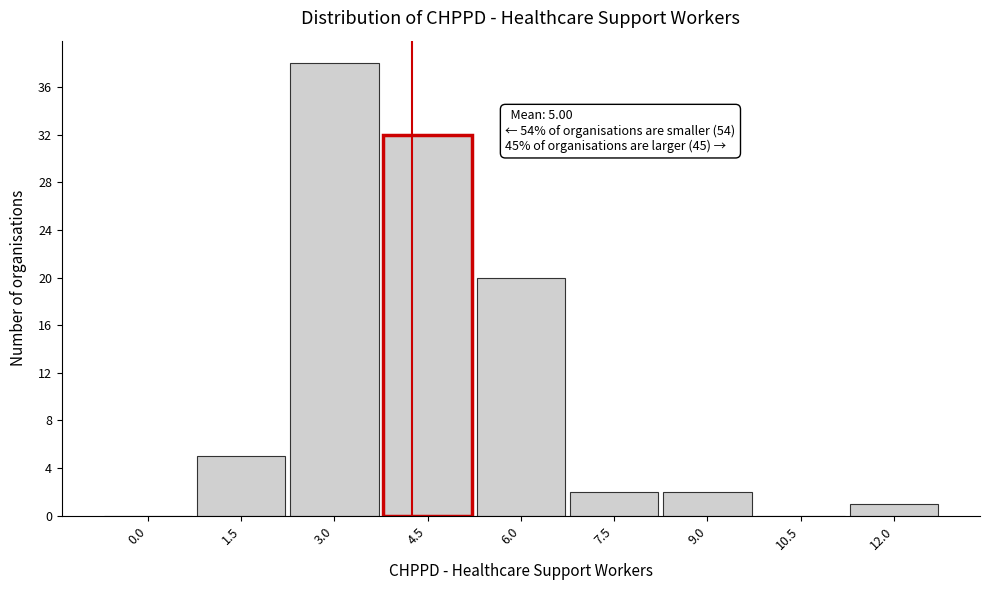

Reading left to right, what are all the values shown in this chart?

0.0=0	1.5=5	3.0=38	4.5=32	6.0=20	7.5=2	9.0=2	10.5=0	12.0=1